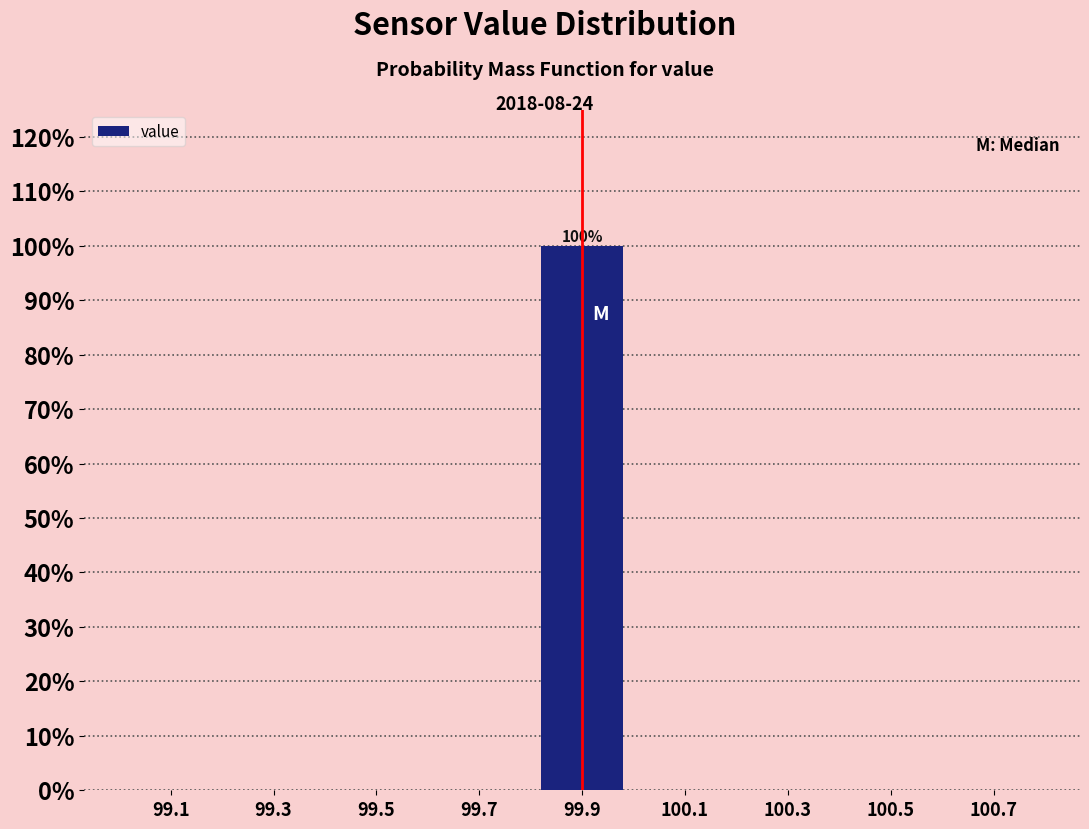

Over which range of the x-axis is the bar tallest?

99.8 to 100.0